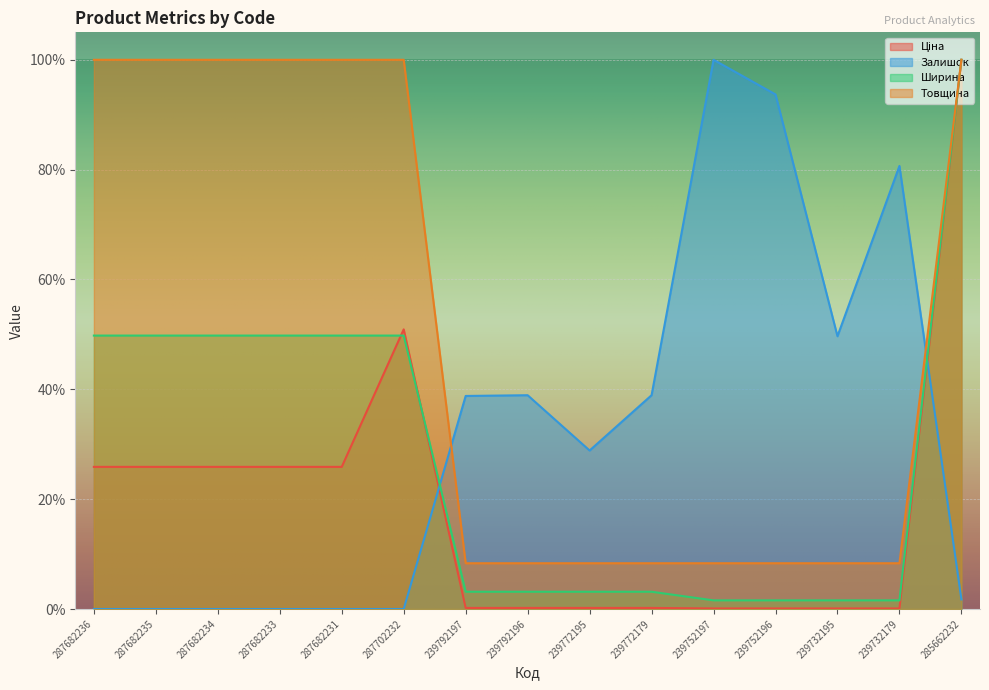

True or false: Залишок and Ціна intersect in this chart.

True